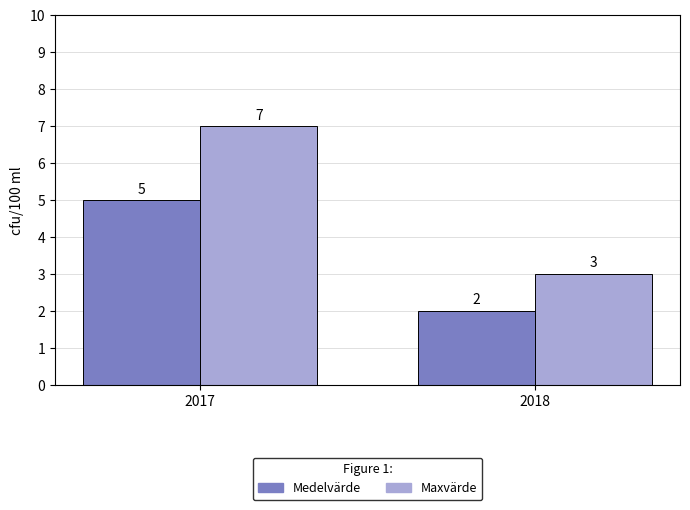

Reading left to right, list all the values displayed in this chart.

Medelvärde: 2017=5	2018=2
Maxvärde: 2017=7	2018=3